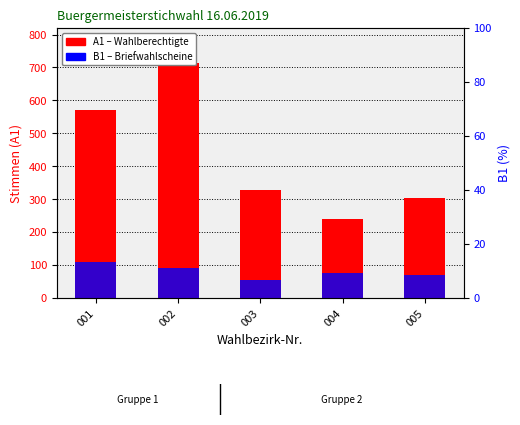

At which category does the chart reach its minimum across all series?

003